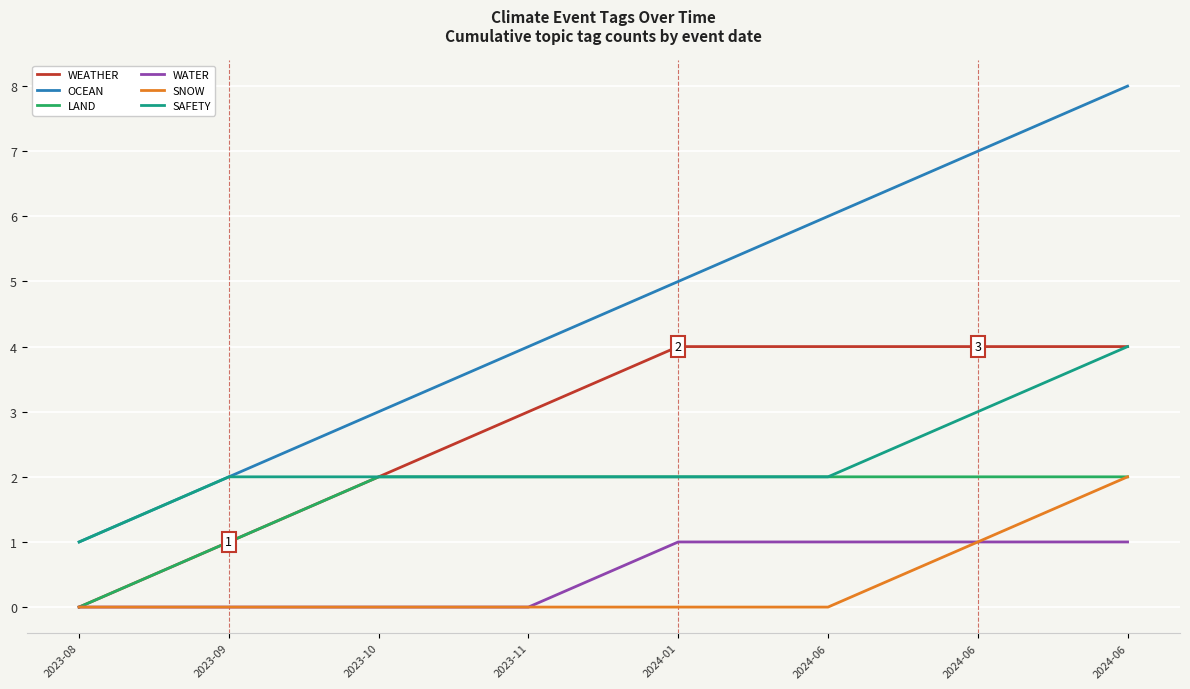

Which category has the lowest value in the WATER series?

2023-08